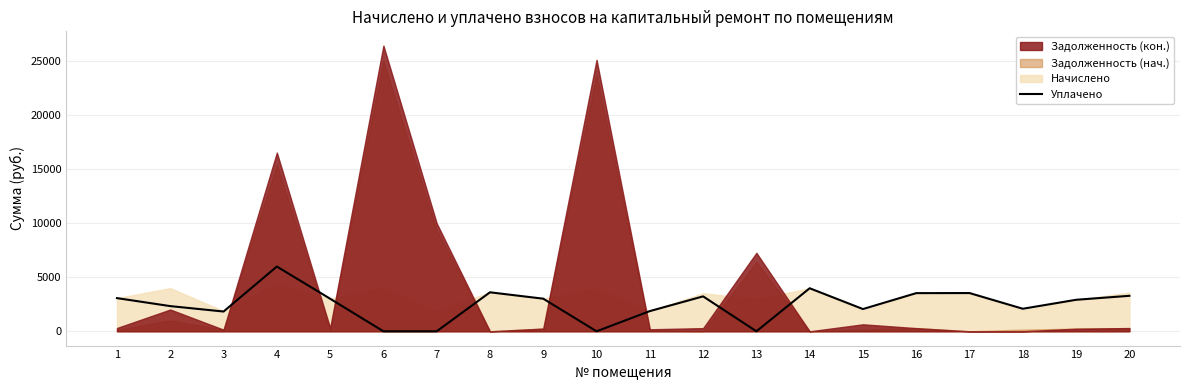

How many values exceed 3019?

10